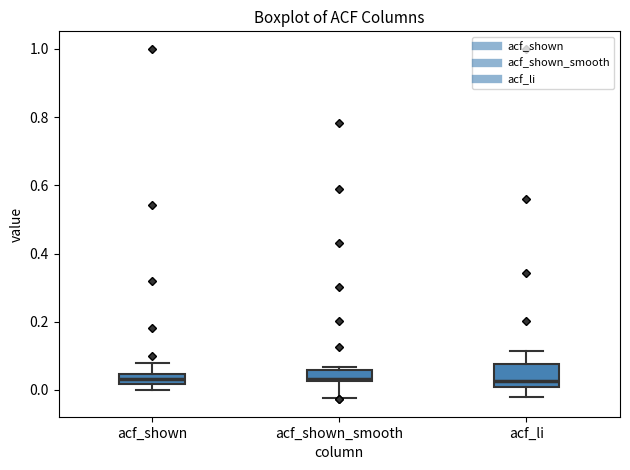

Reading left to right, read every box against the y-axis: the position of its median line, the range the box covers, and the ends of its whiskers. The values are not printed on the chart, so give them approximately, as read against the axis.

acf_shown: median 0.04 (inside the box), box 0.02 to 0.04, whiskers 0.00 to 0.08
acf_shown_smooth: median 0.04, box 0.02 to 0.06, whiskers -0.02 to 0.06 (just above the box's upper edge)
acf_li: median 0.02, box 0.00 to 0.08, whiskers -0.02 to 0.12